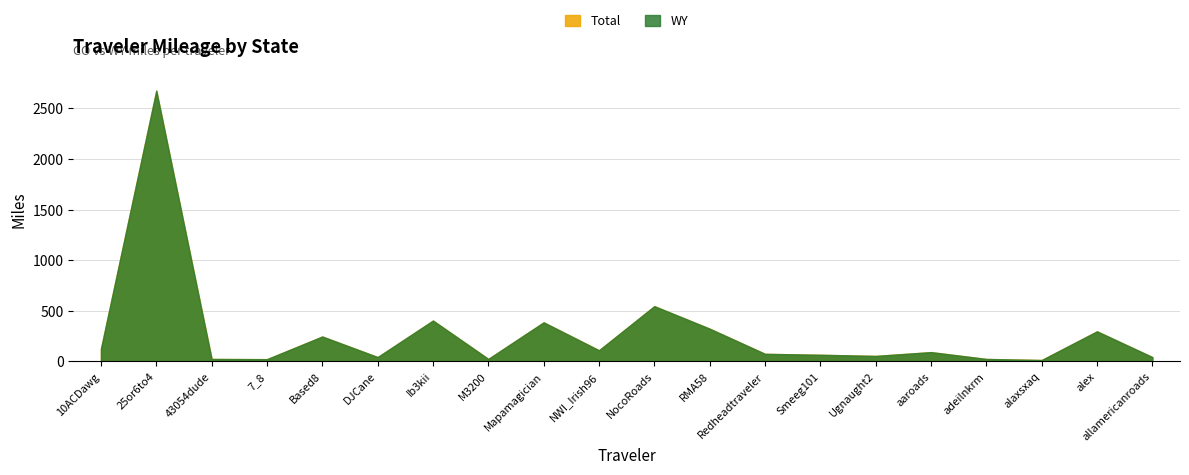

Reading left to right, list all the values displayed in this chart.

WY: 126.0	2676.2	24.9	22.7	246.8	43.5	404.4	25.0	386.9	110.6	546.7	324.1	75.5	66.1	54.9	92.4	24.9	14.4	297.9	43.5
Total: 126.0	2677.2	24.9	22.7	246.8	43.5	404.4	25.0	386.9	110.6	546.7	324.1	75.5	66.1	54.9	92.4	24.9	14.4	297.9	43.5